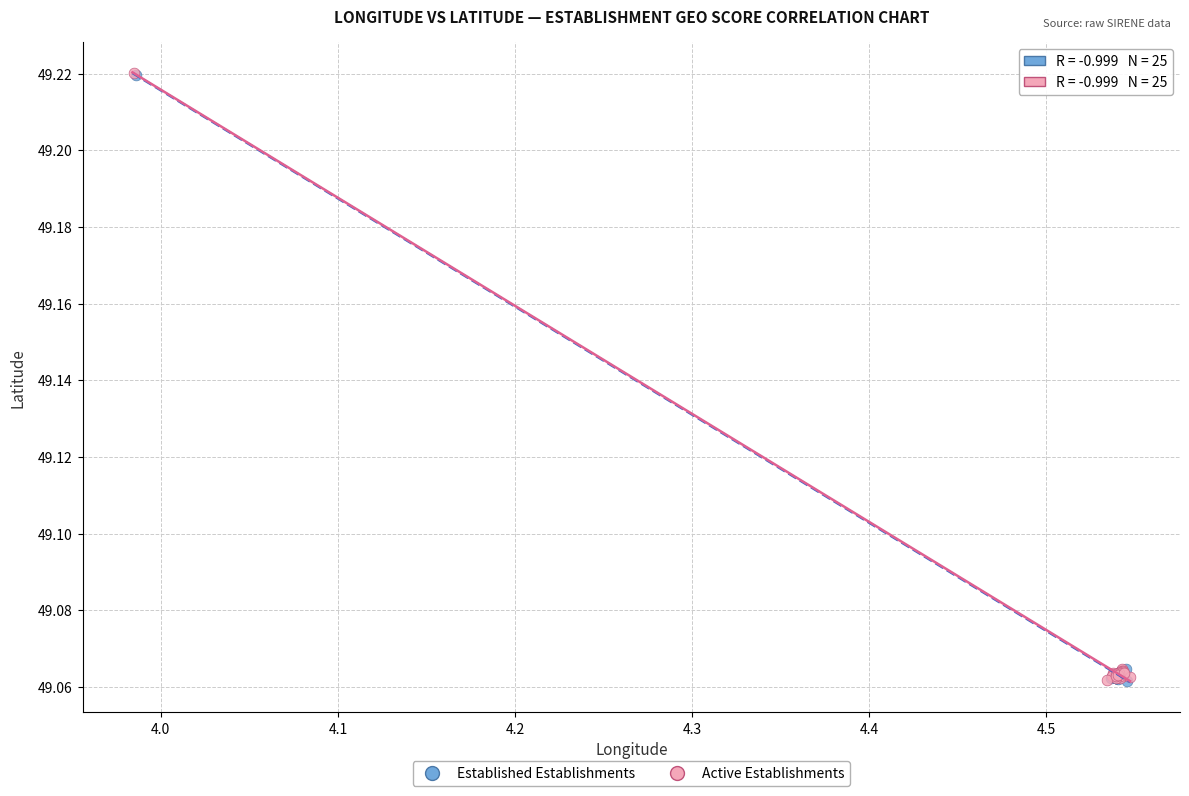

What are all the series names shown in the legend?

Established Establishments, Active Establishments